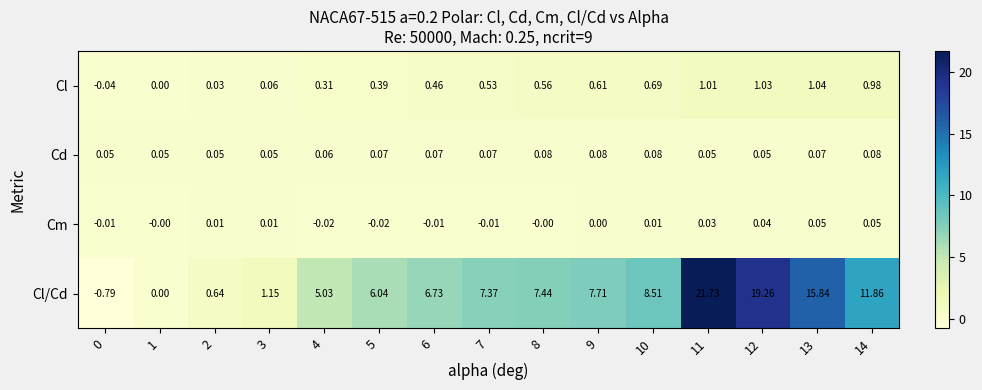

Which series changed the most between 5 and 6?

Cl/Cd